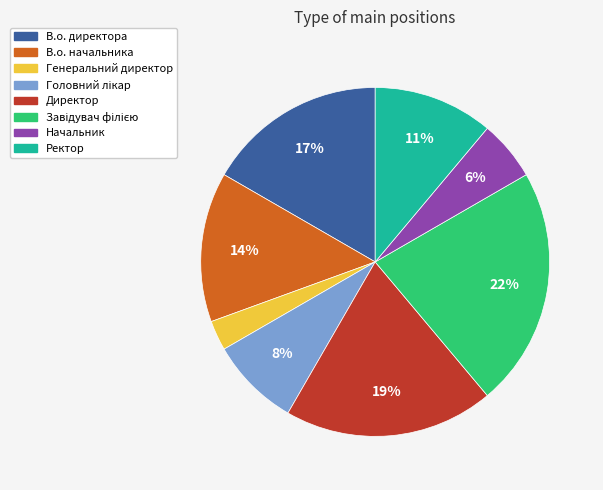

What percentage is the Ректор slice, to the nearest percent?

11%